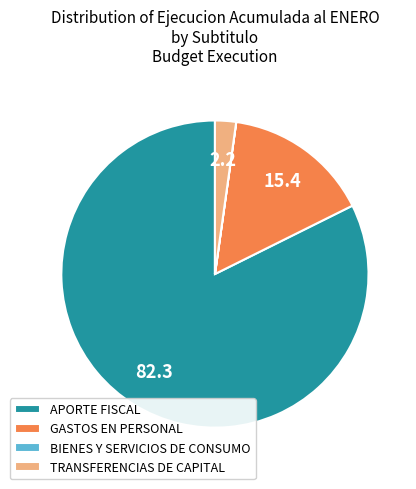

Which slice represents more than half of the pie?

APORTE FISCAL